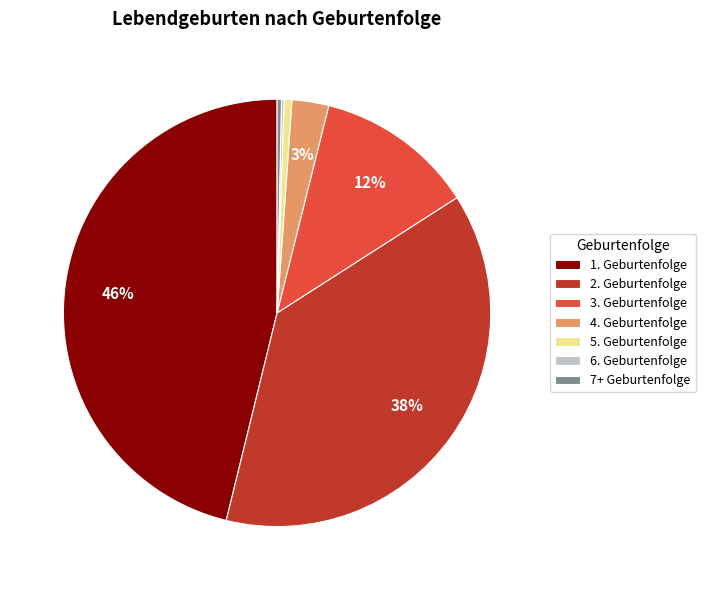

To the nearest percent, what is the combined percentage of 4. and 3.?

15%